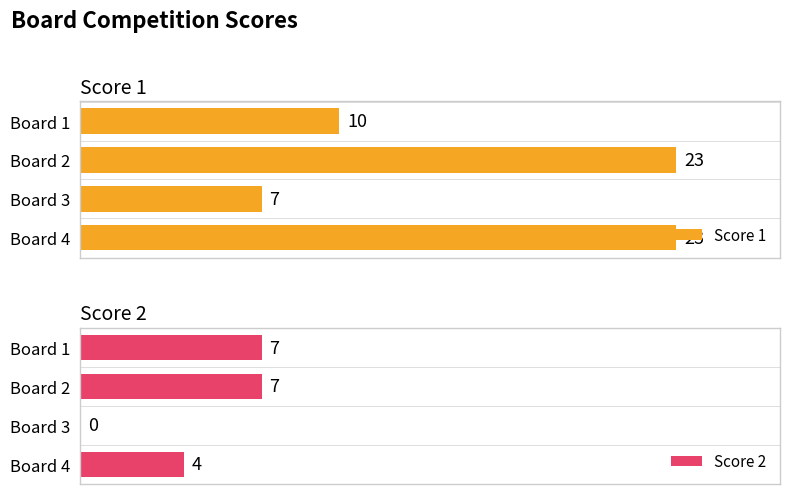

At which label does Score 1 reach its minimum?

Board 3